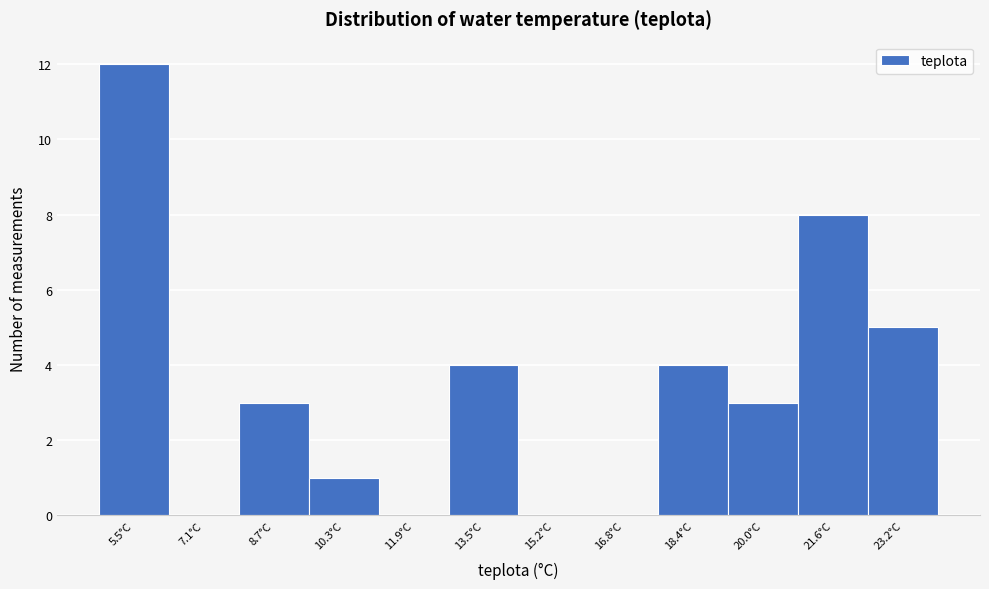

Reading right to left, transcribe all the data shown in this chart.

23.2°C=5	21.6°C=8	20.0°C=3	18.4°C=4	16.8°C=0	15.2°C=0	13.5°C=4	11.9°C=0	10.3°C=1	8.7°C=3	7.1°C=0	5.5°C=12